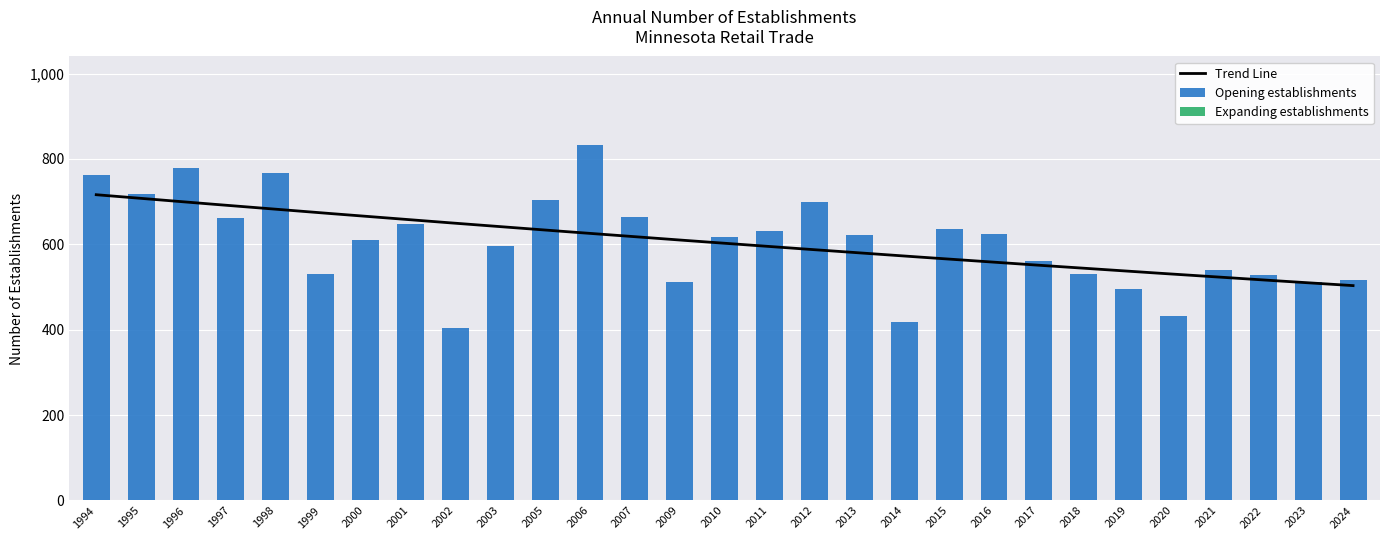

How many groups of bars are there?

29